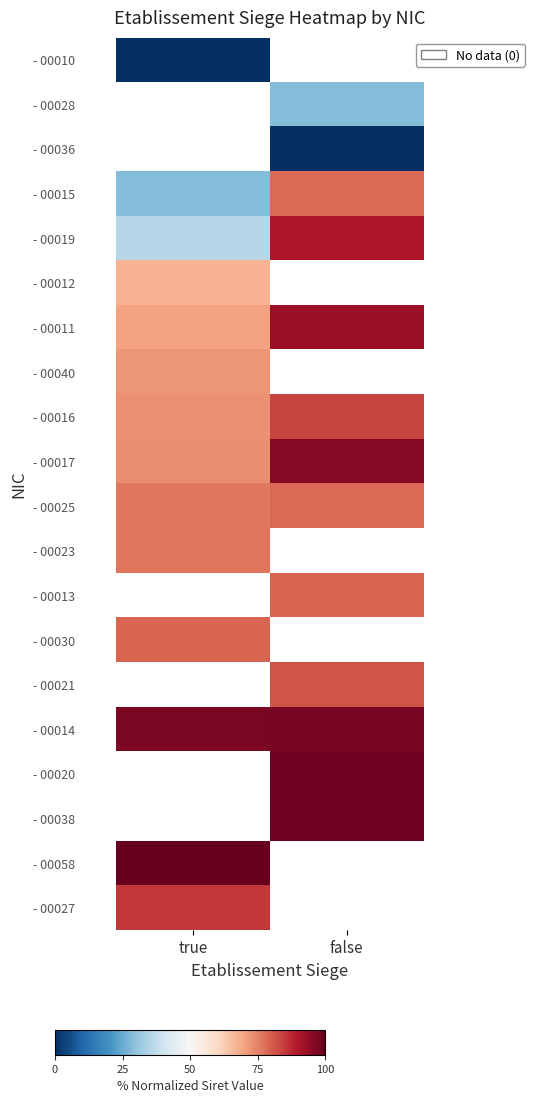

Which has a higher value, false or true?

true